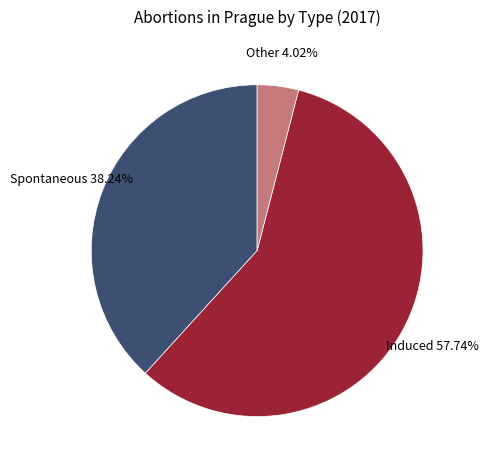

To the nearest percent, what is the average slice percentage?

33%